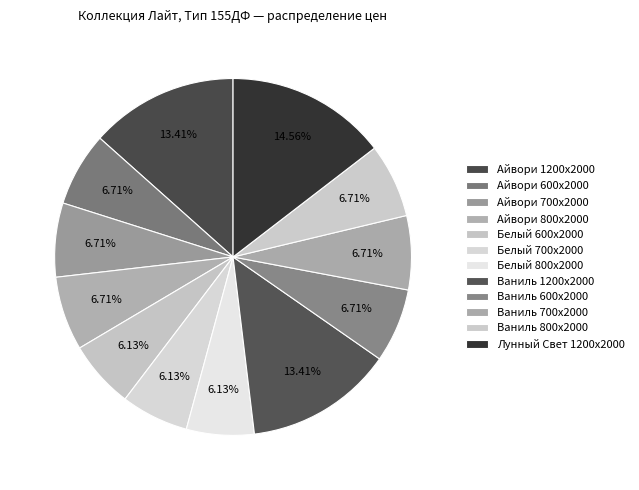

What is the total percentage of Айвори 800x2000 and Белый 800х2000?

12.8%